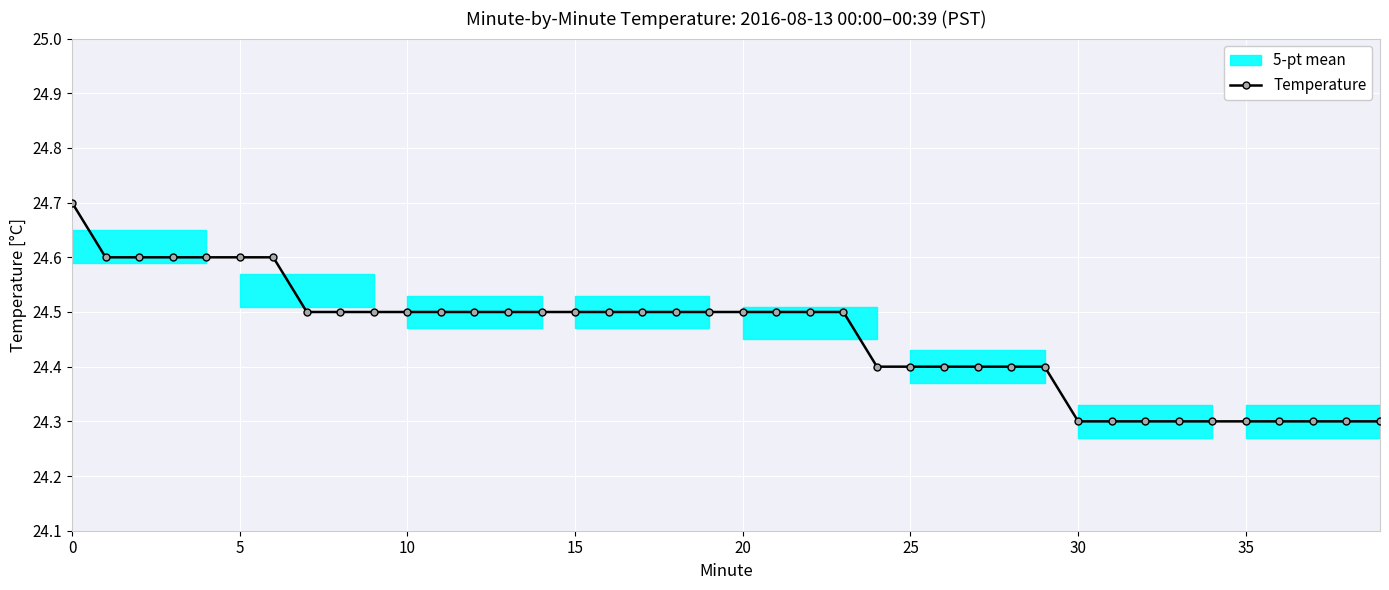

What is the sum of all values?

978.2